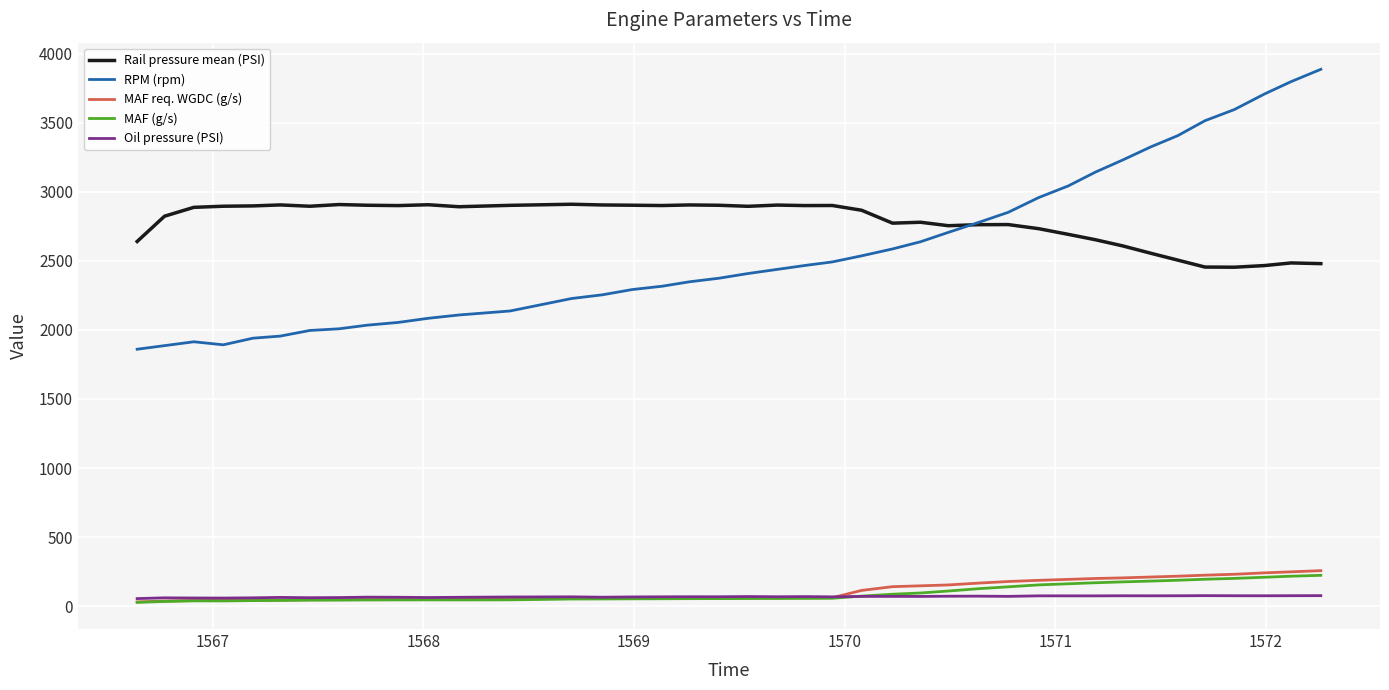

What is the maximum value shown in the chart?

3886.0